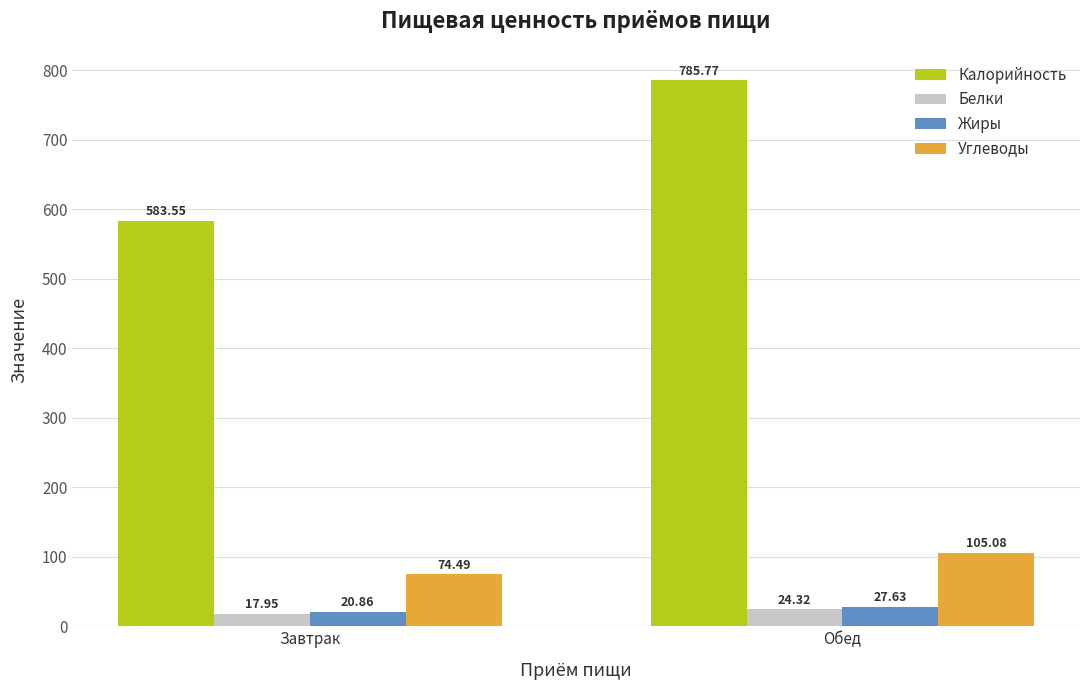

Which series has the widest spread of values?

Калорийность